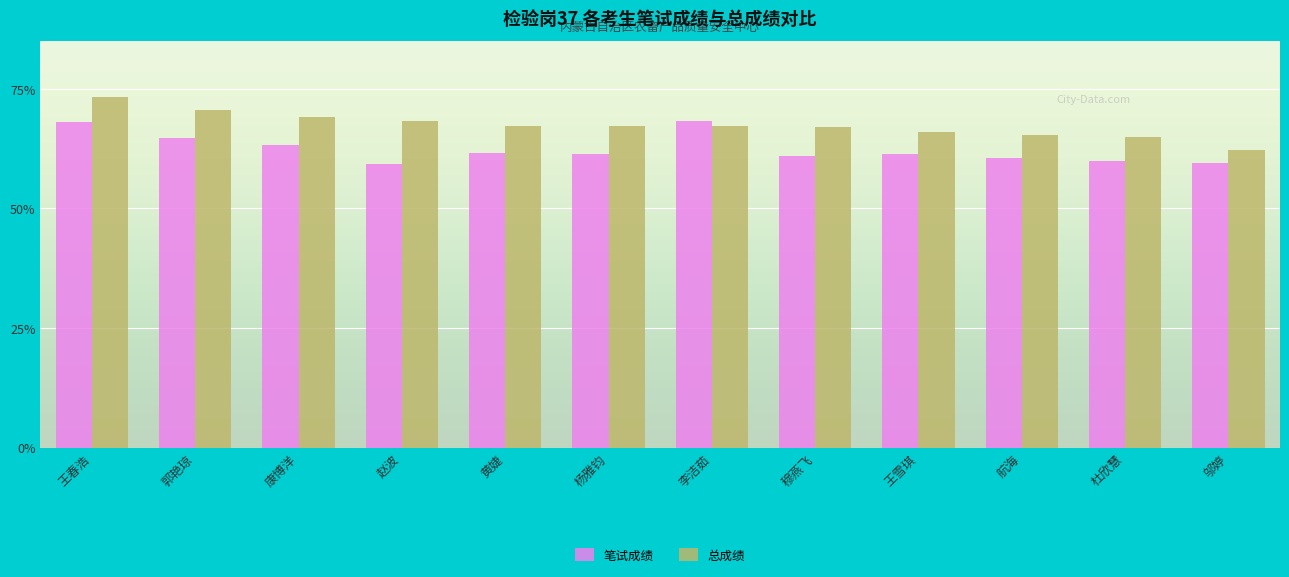

The value of 笔试成绩 at 郭艳琼 is 64.7. True or false?

True